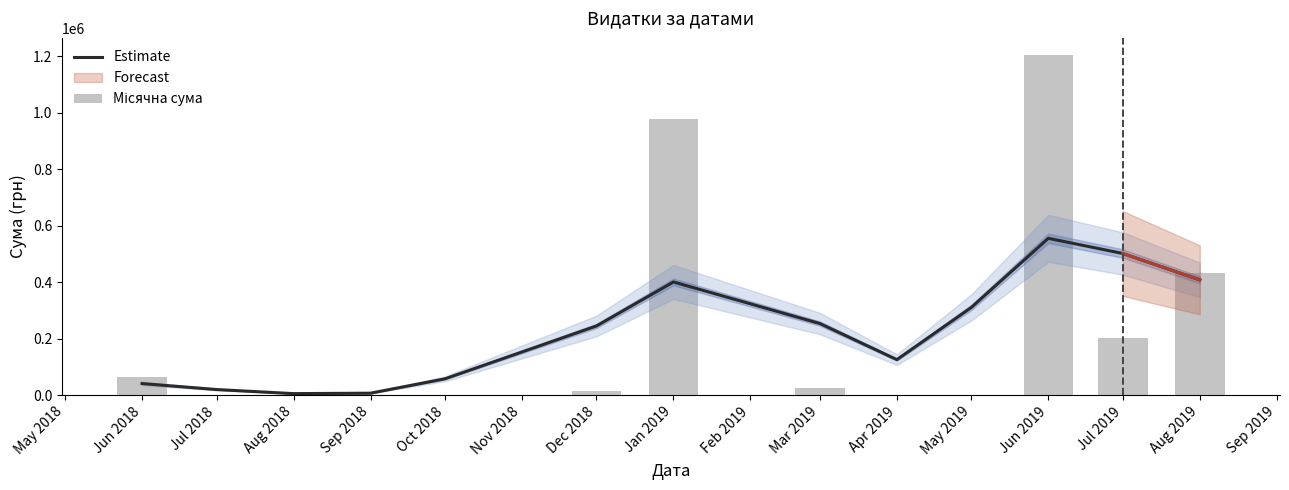

List the series in order of their peak value, highest first.

Місячна сума, Estimate